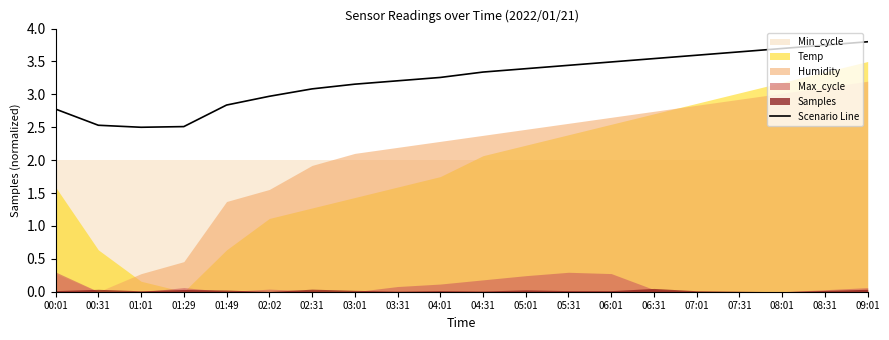

Where does the data first go above 3?

02:31